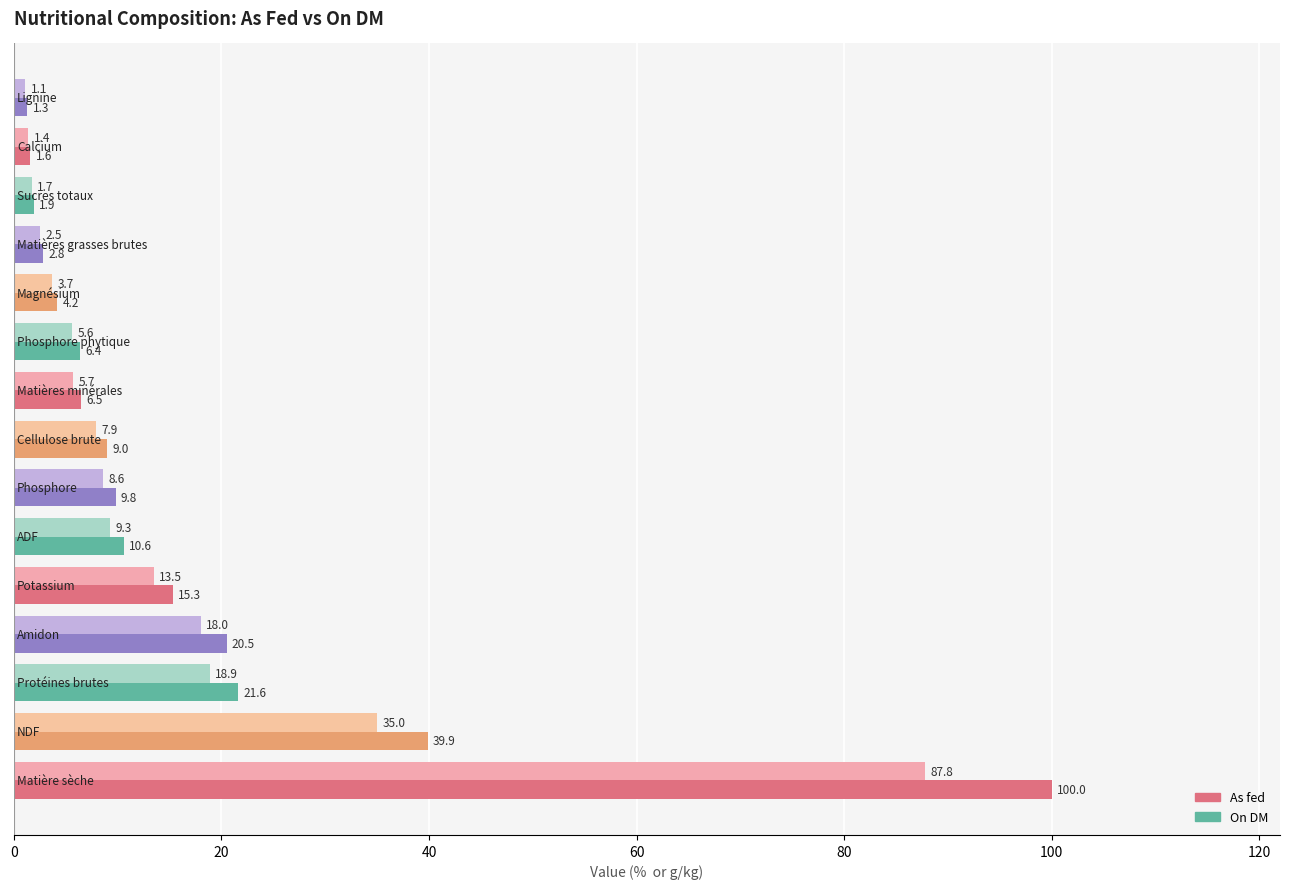

List the series in order of their peak value, lowest first.

As fed, On DM